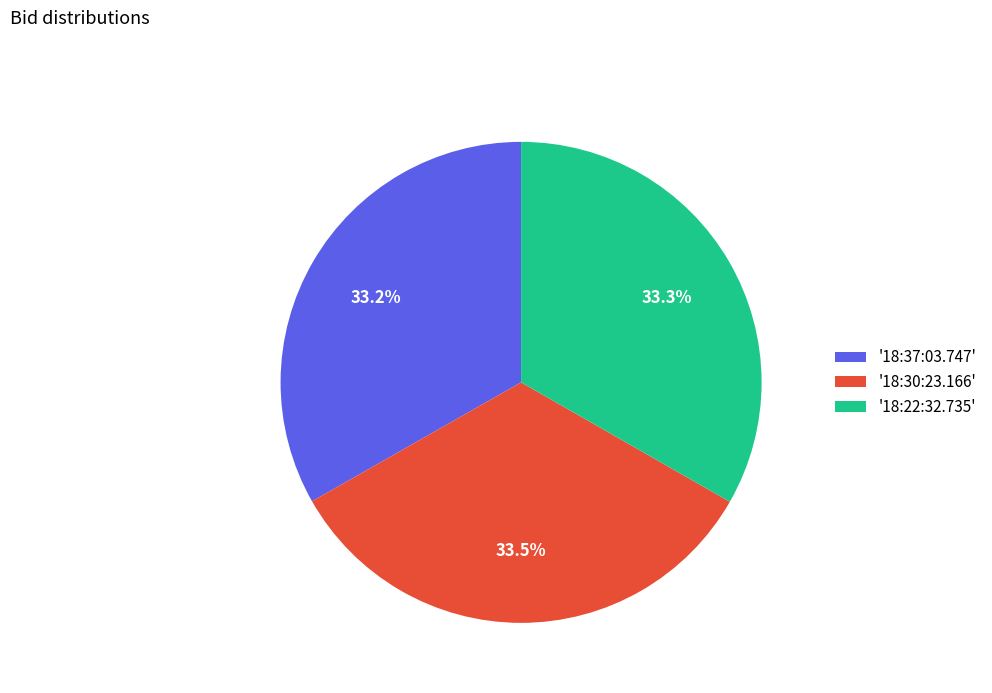

Do '18:30:23.166' and '18:37:03.747' together represent more than half of the pie?

Yes